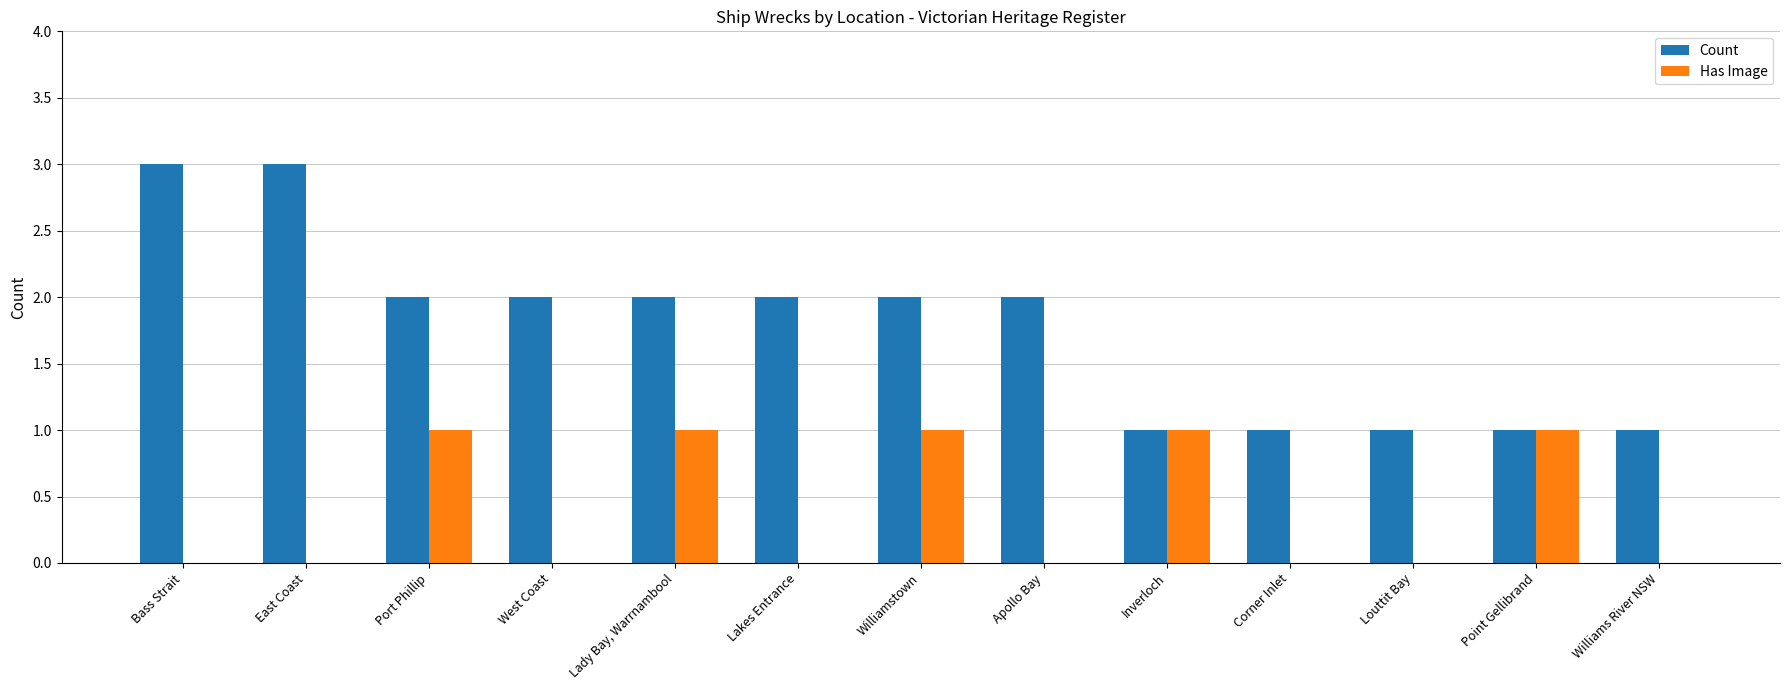

What is the greatest value displayed?

3